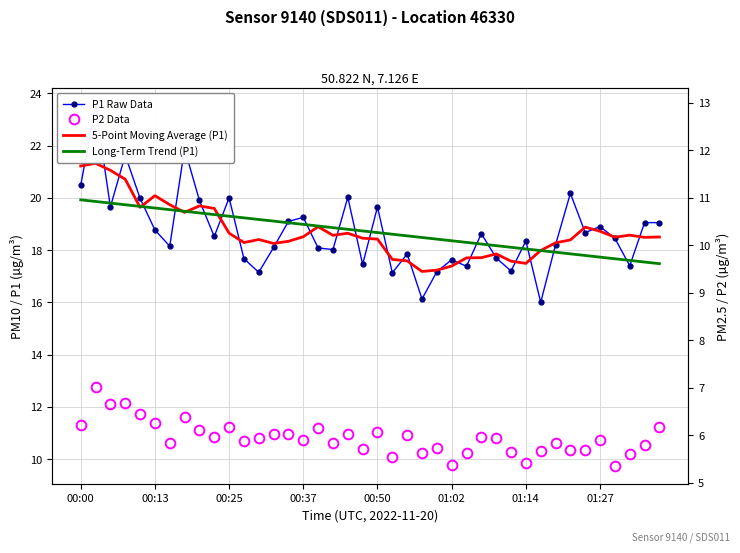

Is it true that 5-Point Moving Average (P1) equals 6.8 at 22?

False